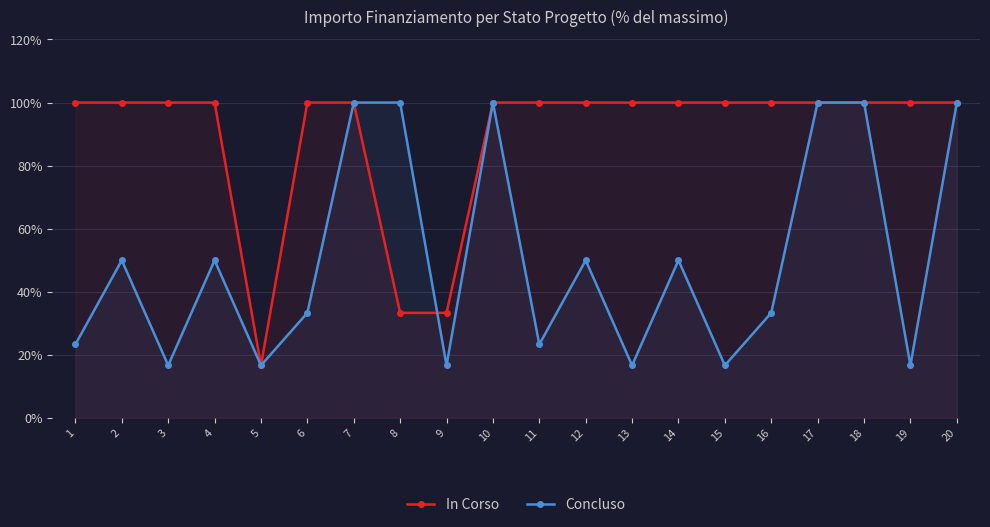

Where is the first local minimum for Concluso?

3